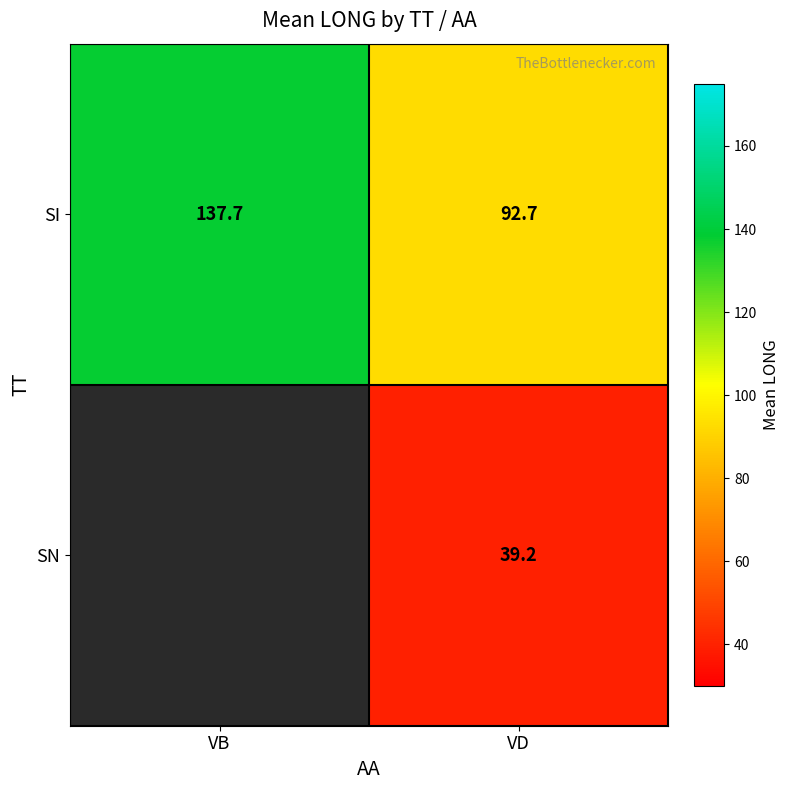

Which category has the highest value in the SI series?

VB